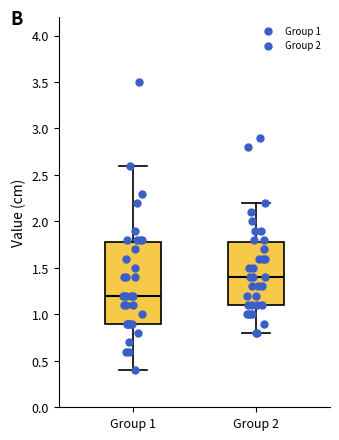

Where does the upper whisker of the box for Group 1 end on the y-axis? The values are not printed on the chart, so give them approximately, as read against the axis.

2.6